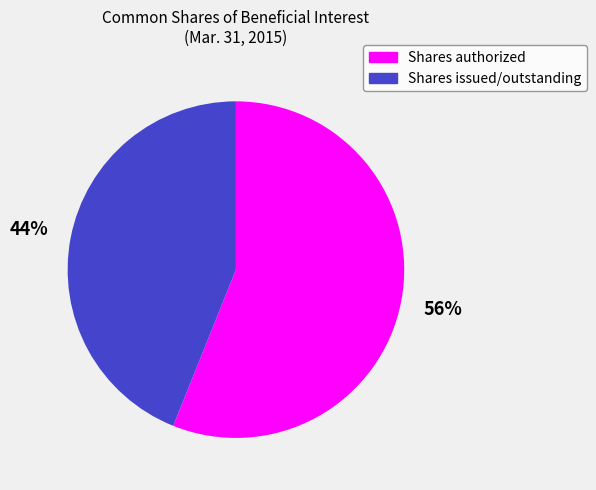

Do Shares issued/outstanding and Shares authorized together represent more than half of the pie?

Yes